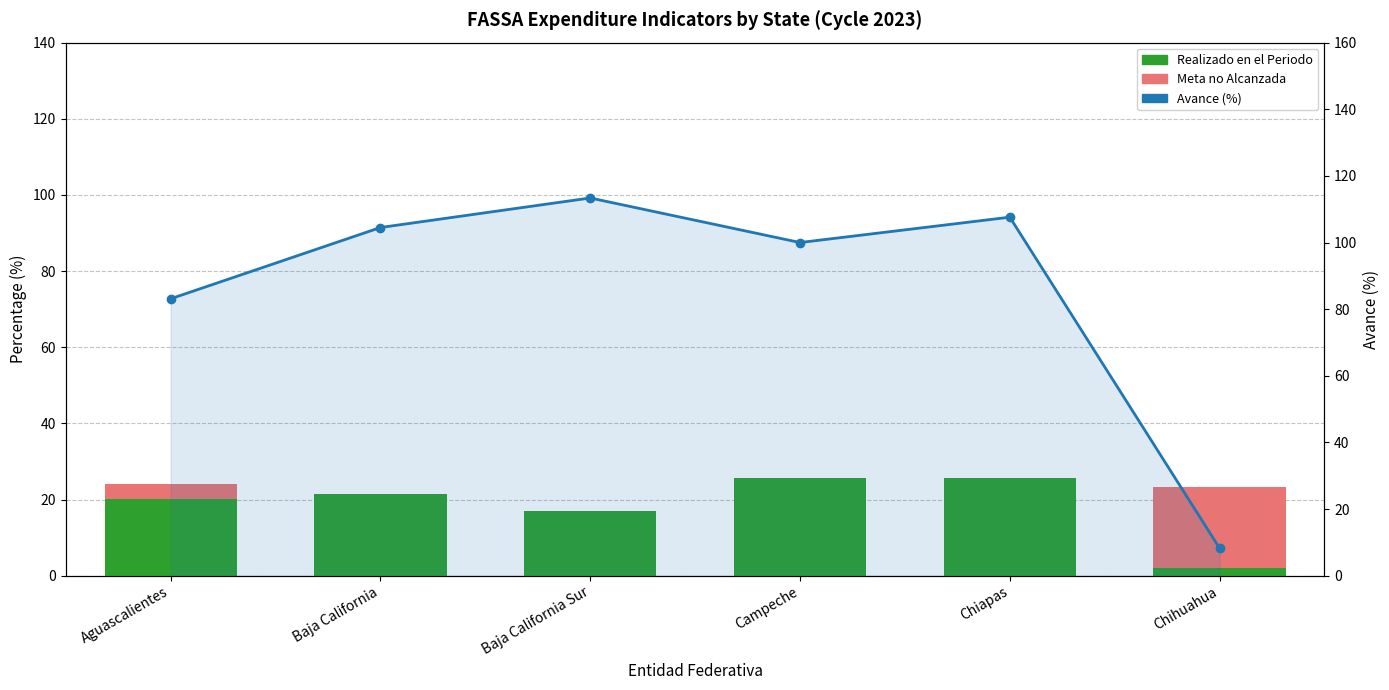

At which category is the sum across all series the highest?

Chiapas